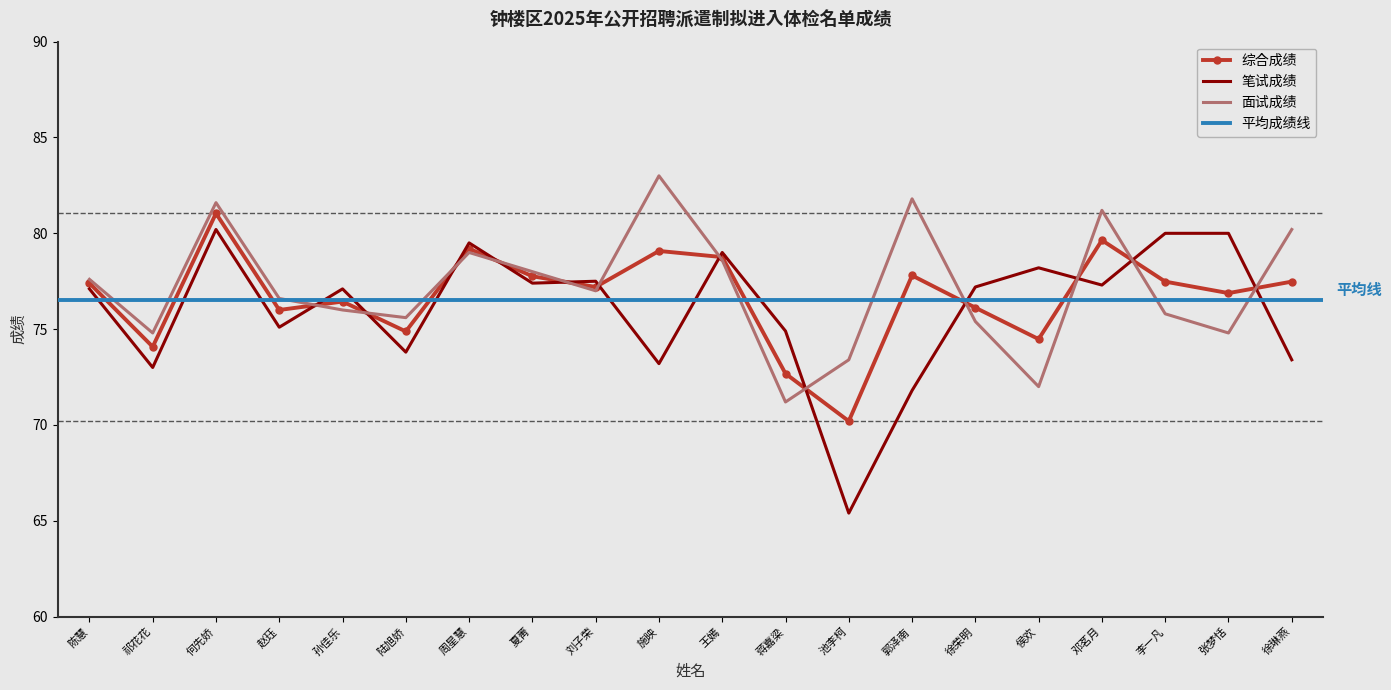

What is the average value of the 笔试成绩 series?

76.1